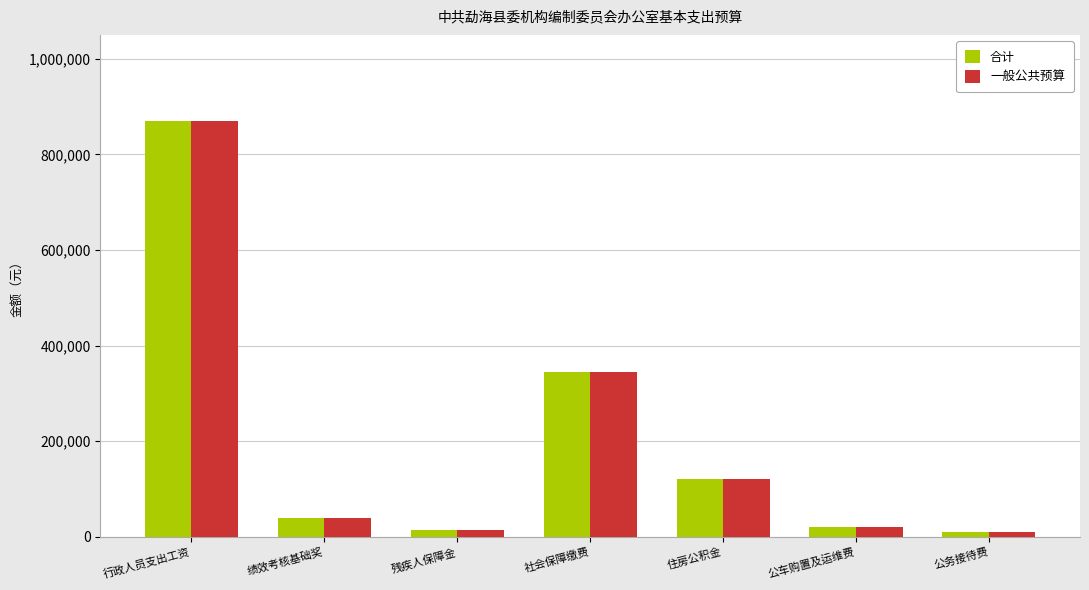

What is the value of the 合计 bar at the 6th from the left?

20000.0